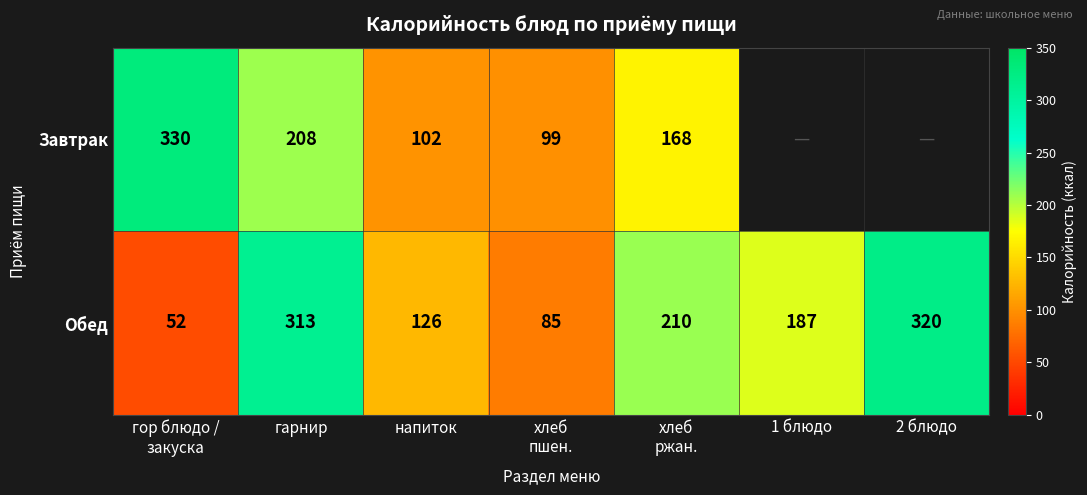

At how many categories does at least one series exceed 107?

6